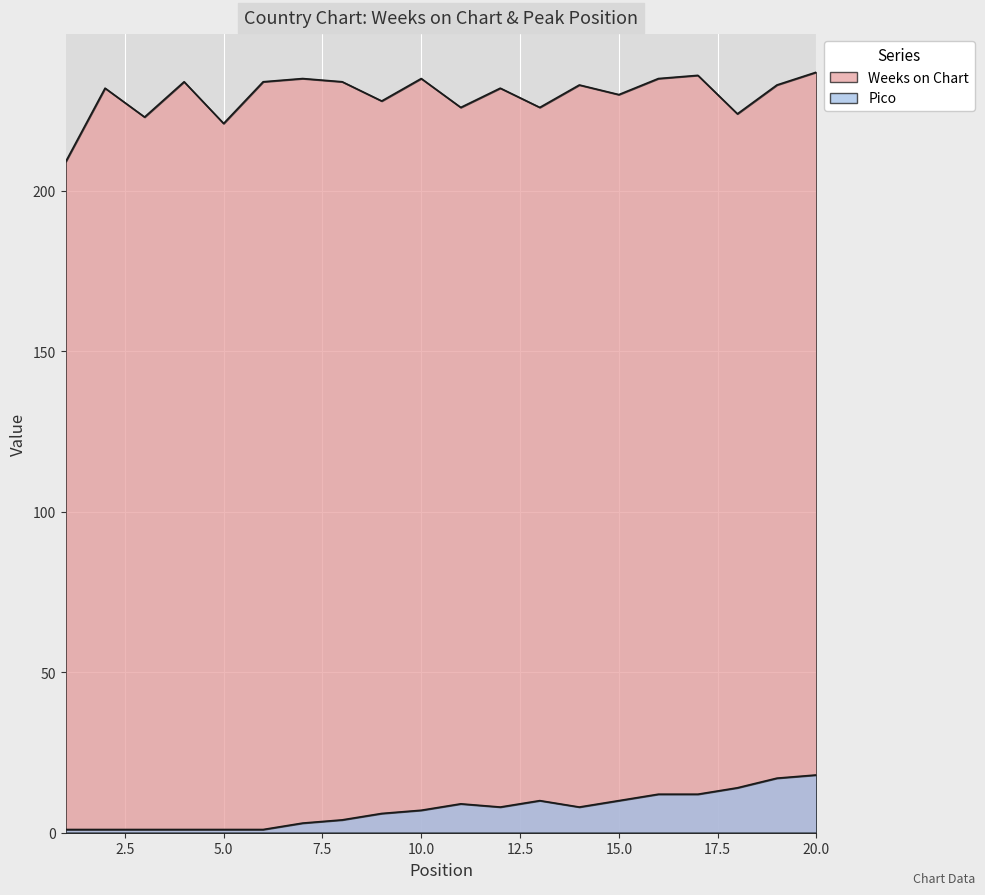

Read the Pico value at 12, to the nearest 10.

10